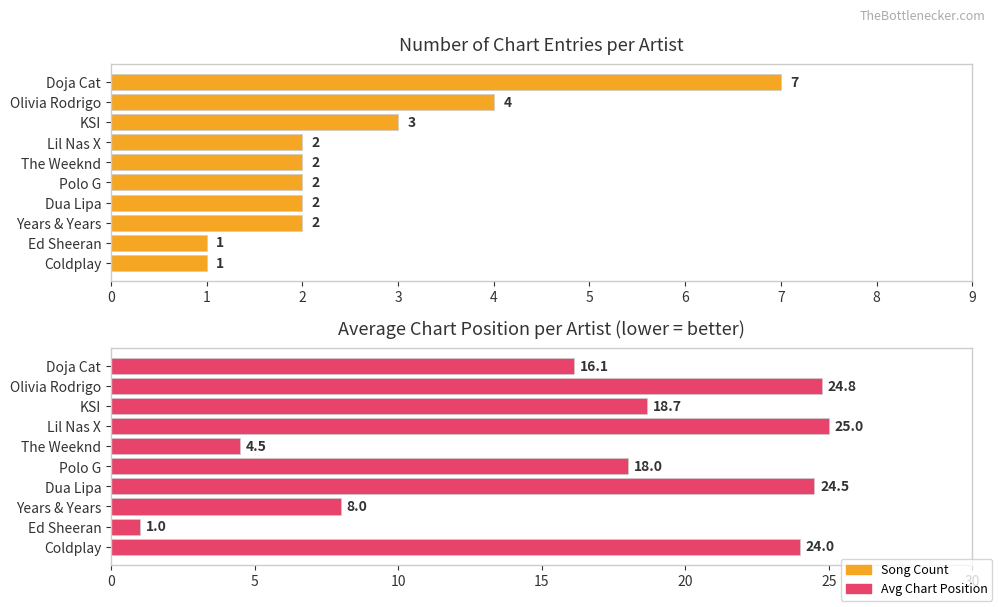

What is the minimum value shown in the chart?

1.0